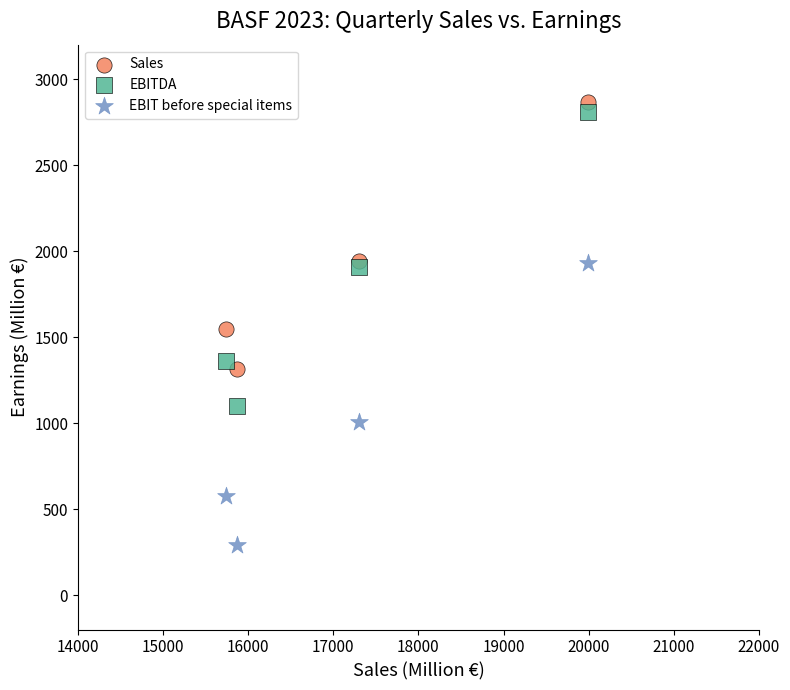

Which series has the widest spread of Y values?

EBITDA